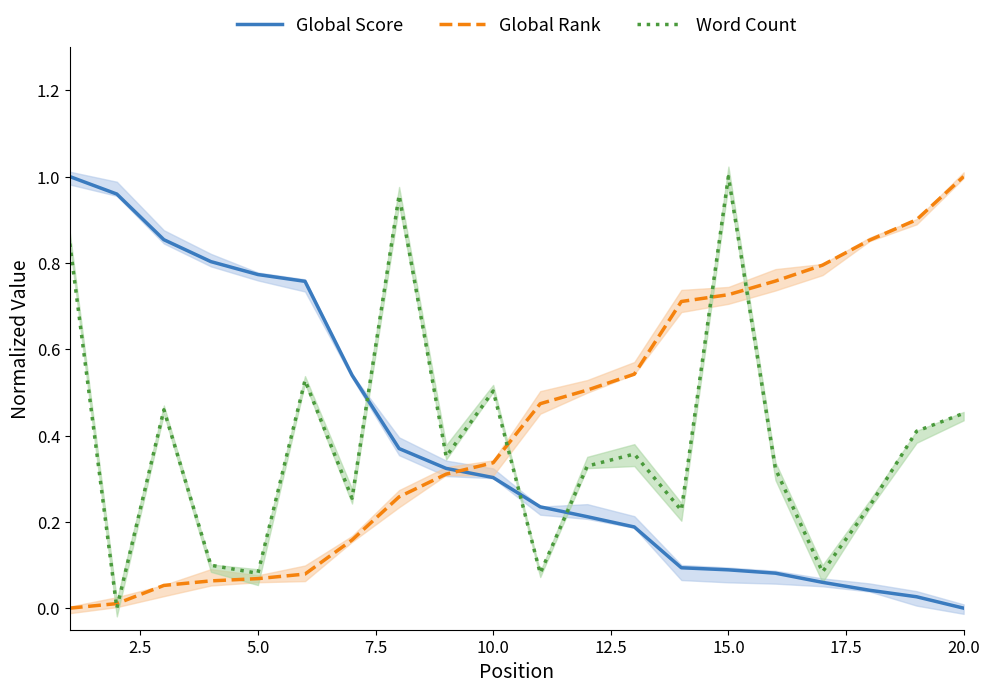

At which label does Word Count reach its peak?

15.0